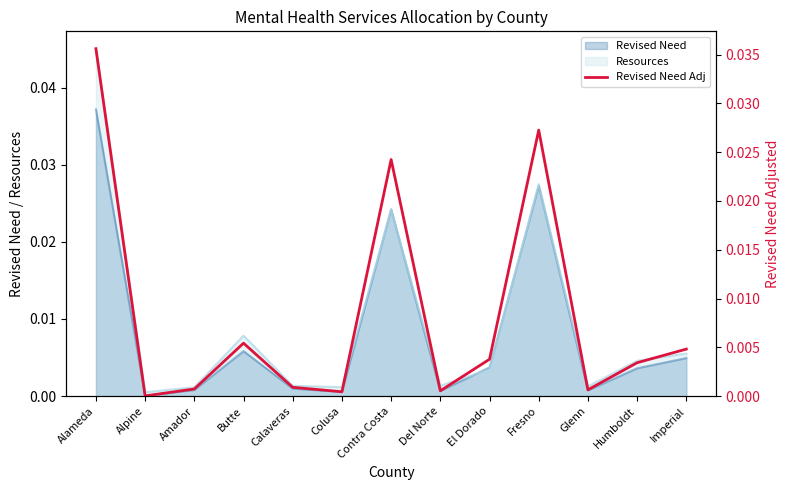

How many points are lower than both their immediate neighbors (excluding endpoints)?

4